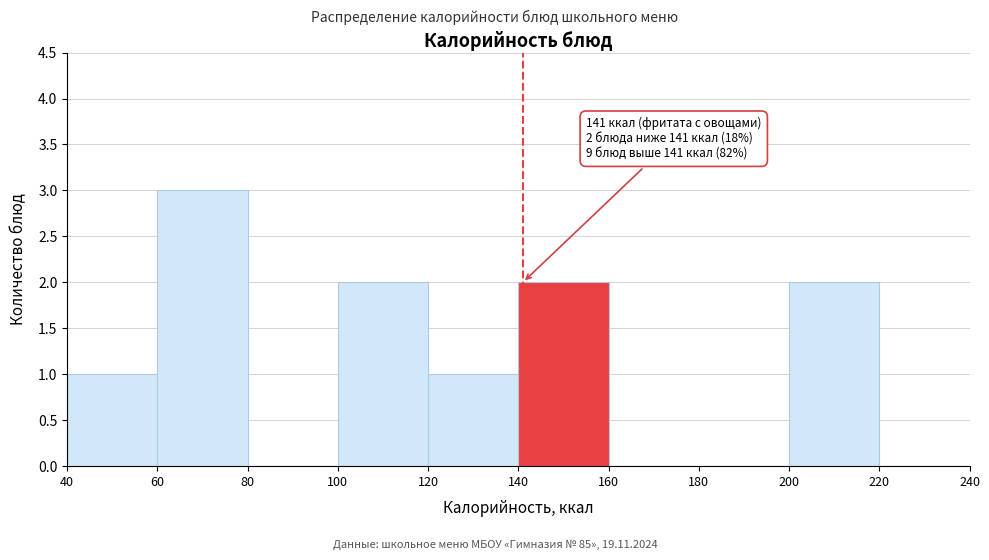

Which range on the x-axis has the tallest bar?

60 to 80